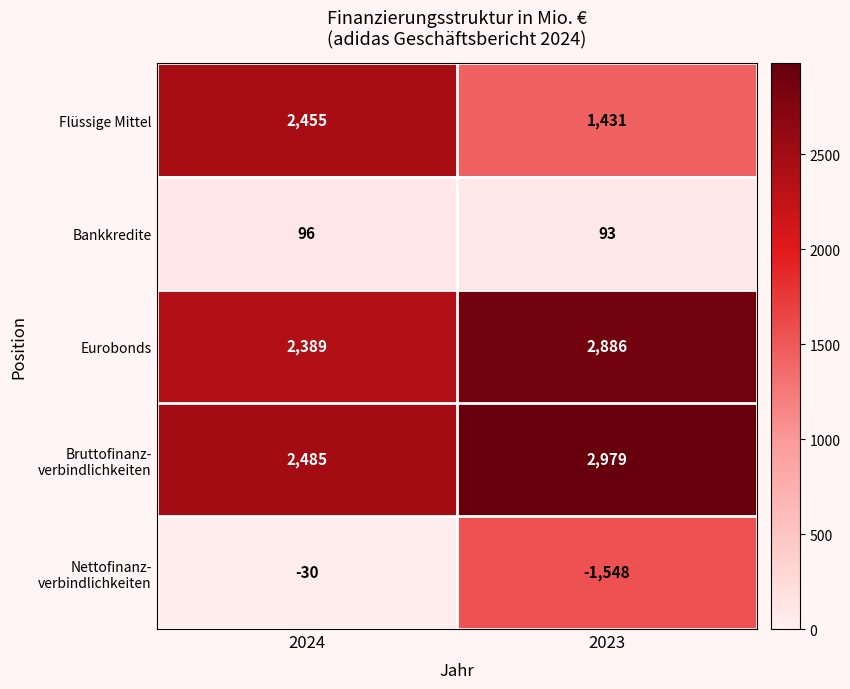

Which category has the lowest value across all series?

2023